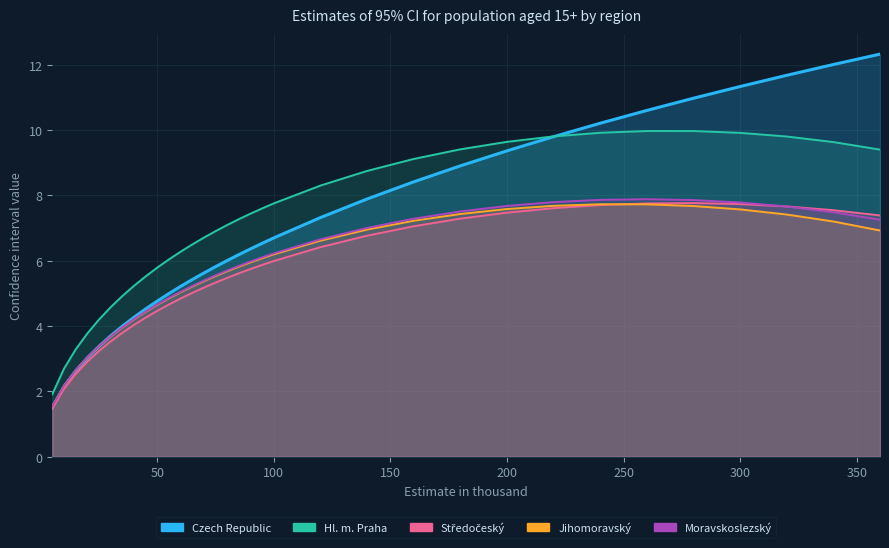

At which category is the sum across all series the highest?

300